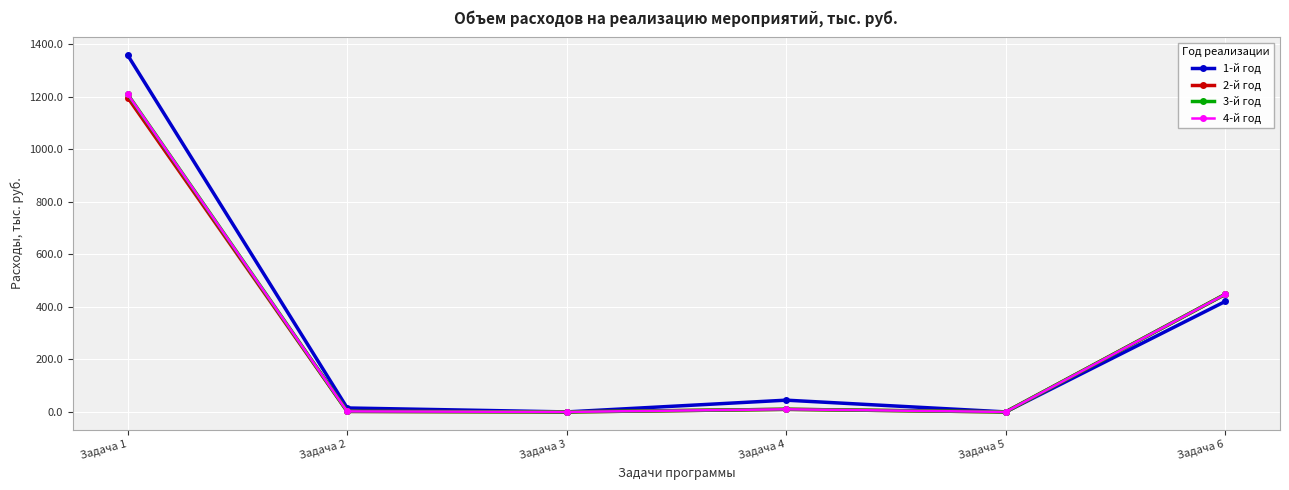

Which series has the widest spread of values?

1-й год